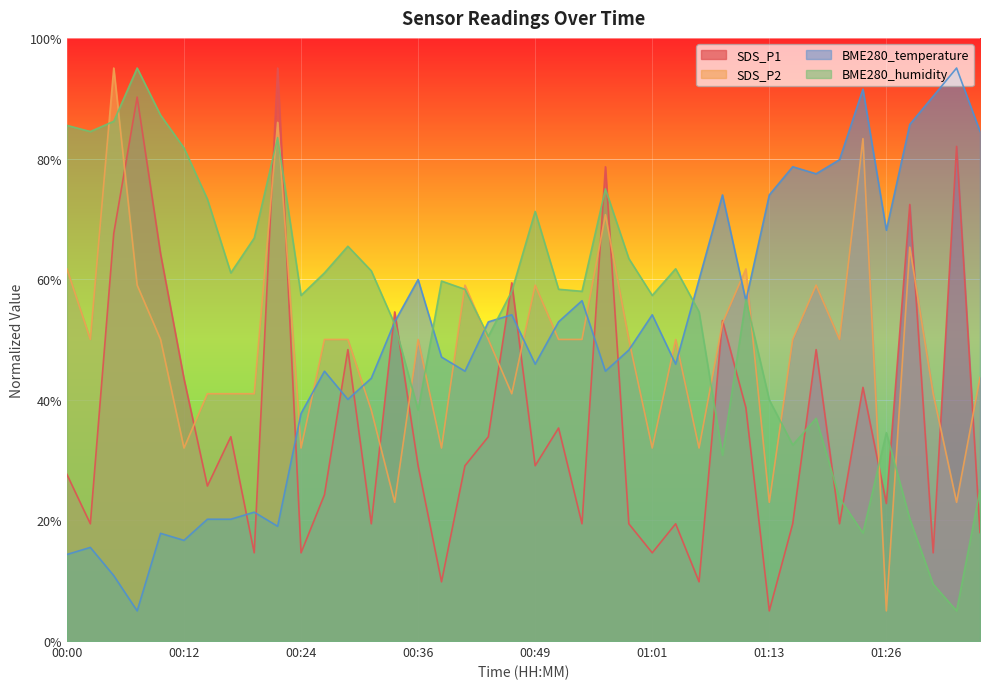

What is the spread (max minus min) of values at 01:36?

0.7